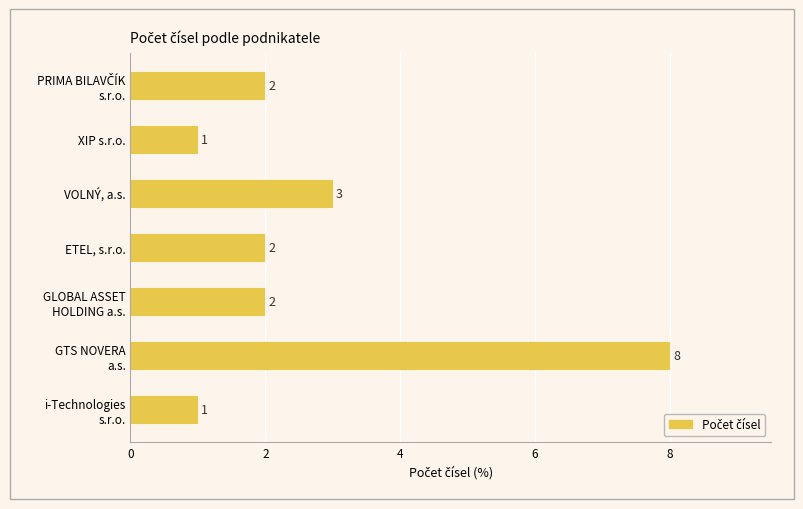

What is the maximum value shown in the chart?

8